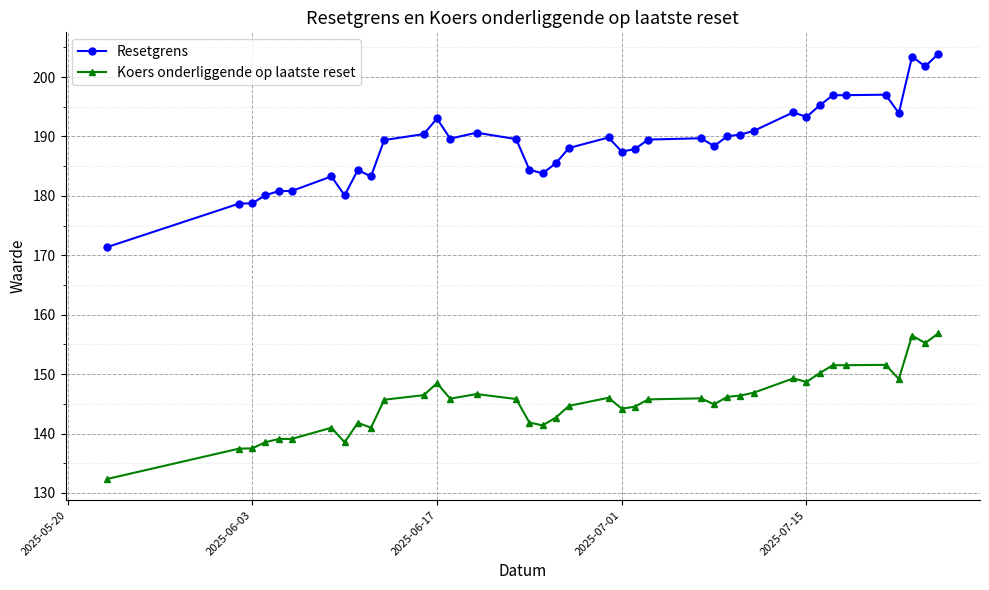

What is the difference between the second highest and minimum values in the Resetgrens series?

32.1